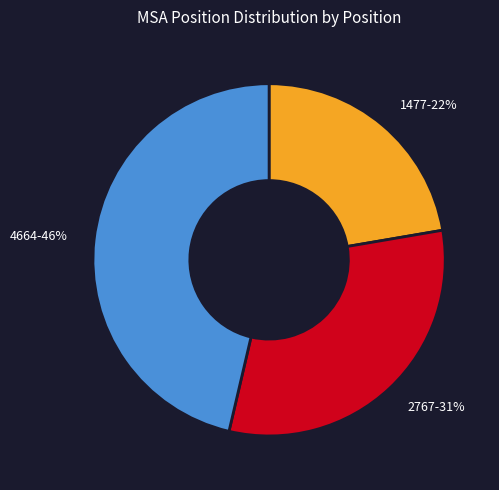

To the nearest percent, what is the difference between the 2767 and 1477 slice percentages?

9%